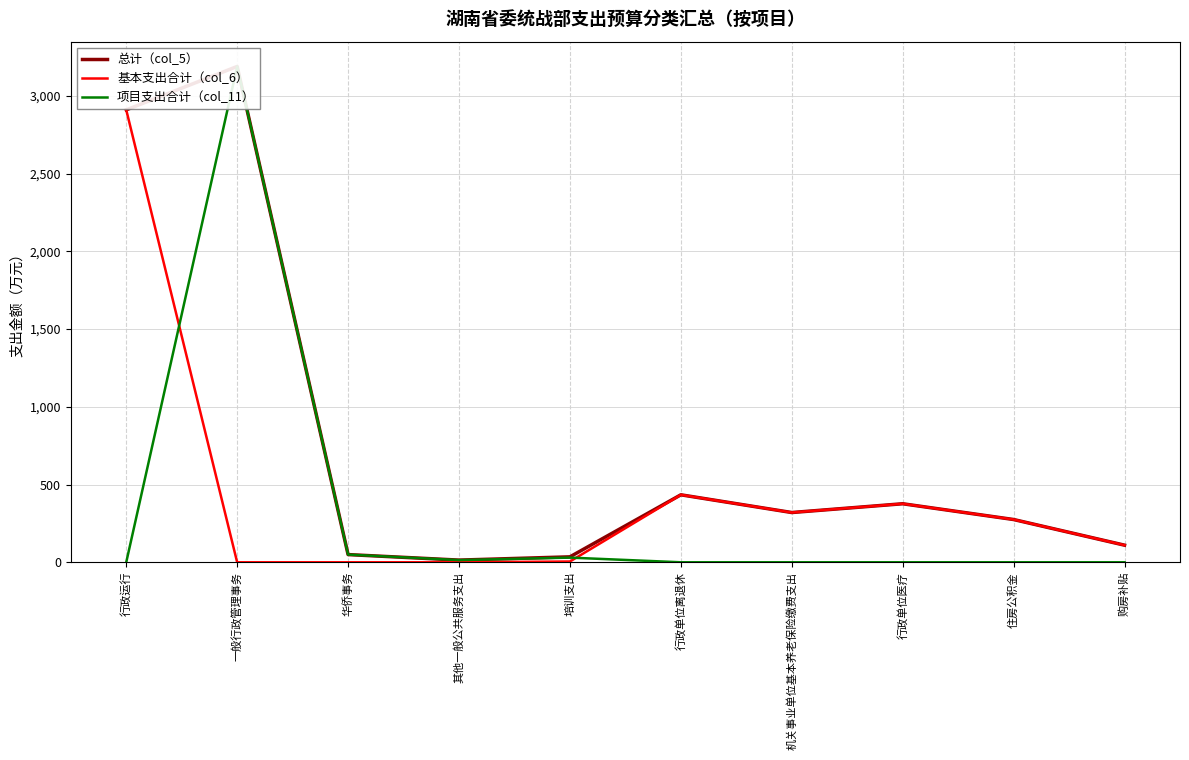

Rank the series by their average value, from highest to lowest.

总计（col_5）, 基本支出合计（col_6）, 项目支出合计（col_11）